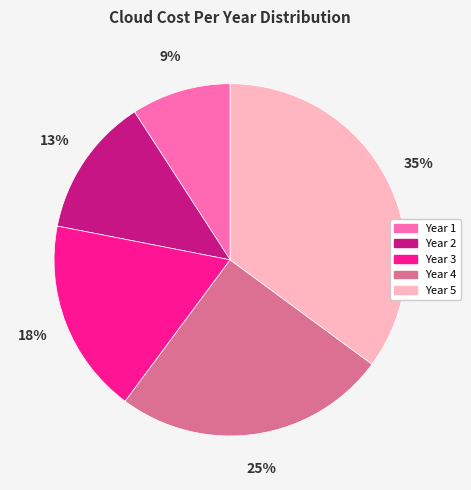

Is it true that Year 2 is 22% of the pie?

False